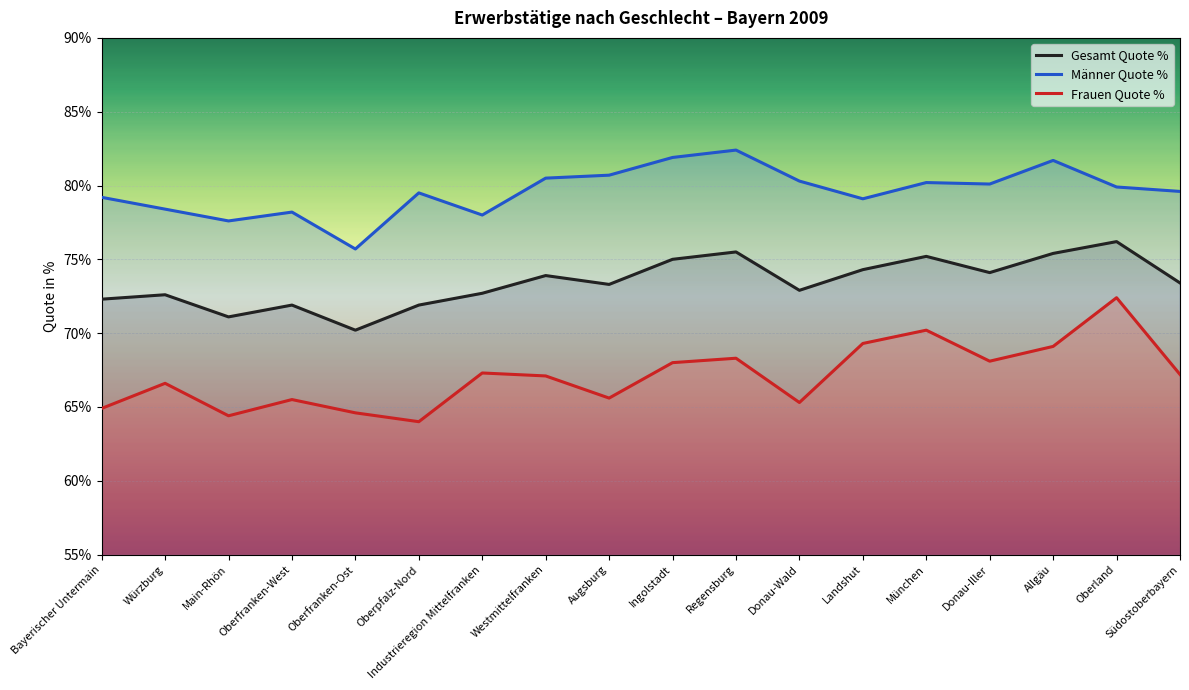

What are all the series names shown in the legend?

Gesamt Quote %, Männer Quote %, Frauen Quote %